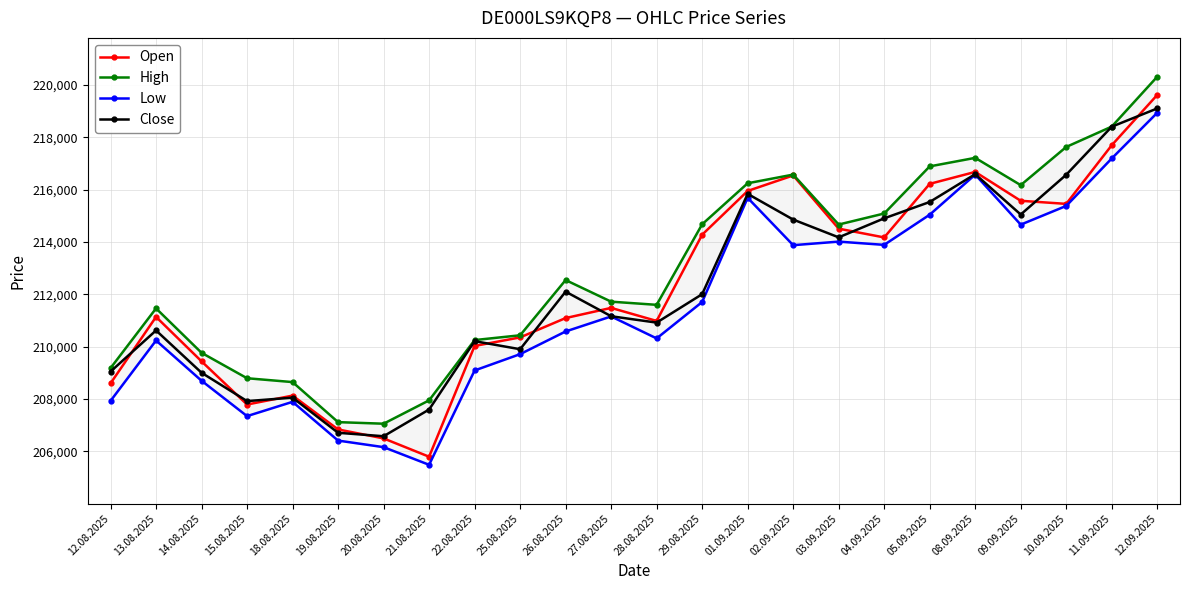

The value of Low at 14.08.2025 is 289098. True or false?

False